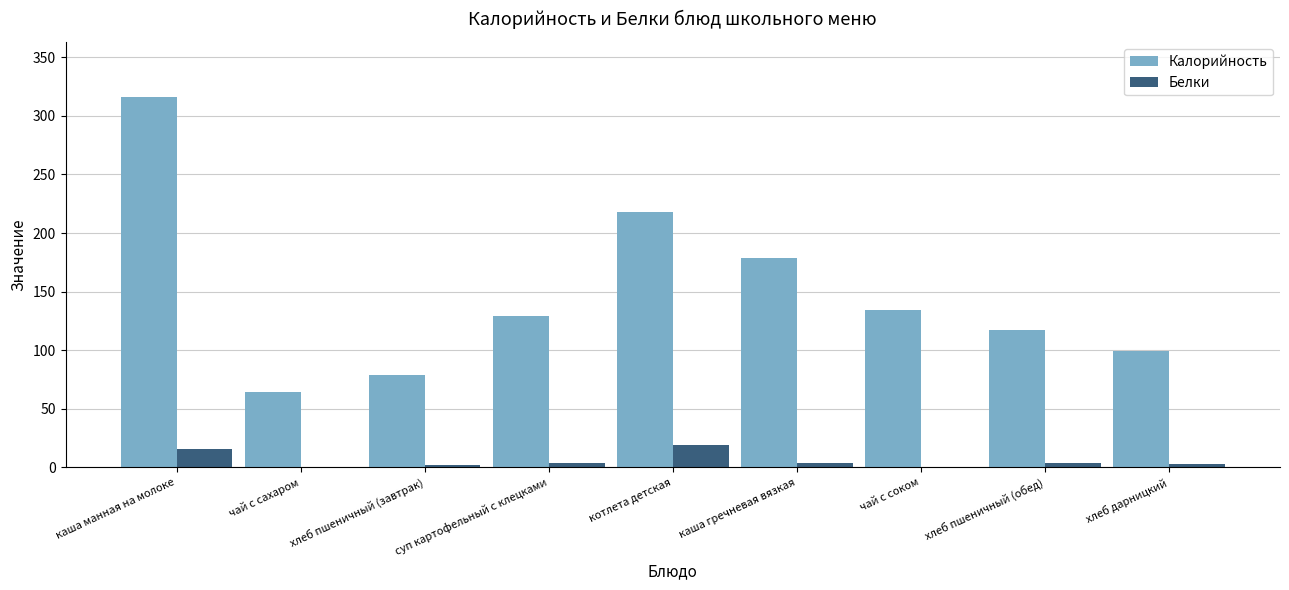

At which category is the sum across all series the highest?

каша манная на молоке